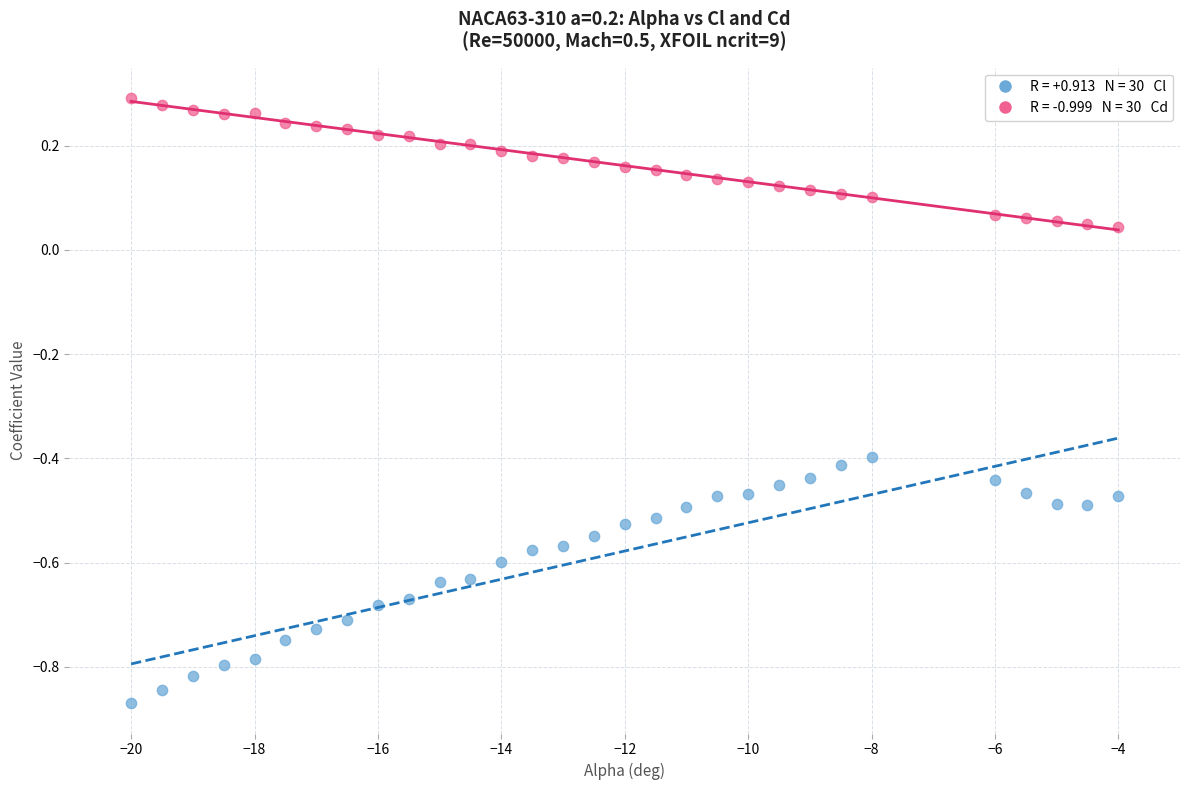

Across all data points, what is the range of Y values (max minus min)?

1.2